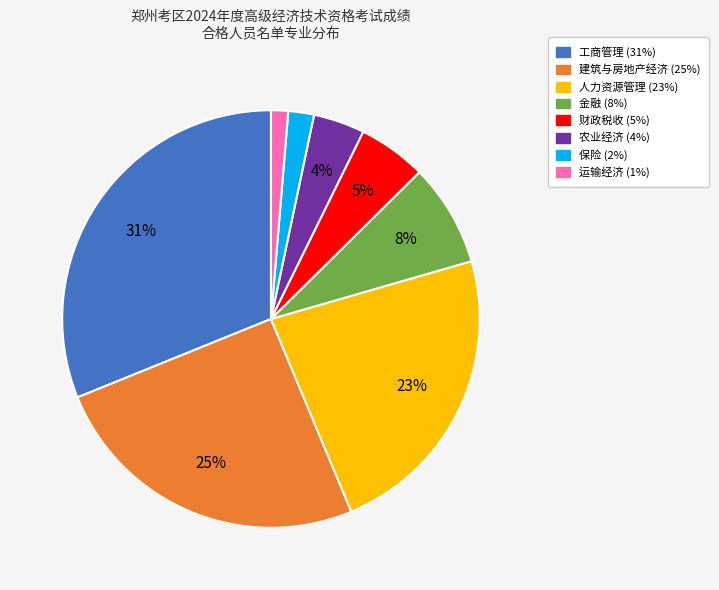

To the nearest percent, what is the difference between the largest and smallest slice percentages?

30%